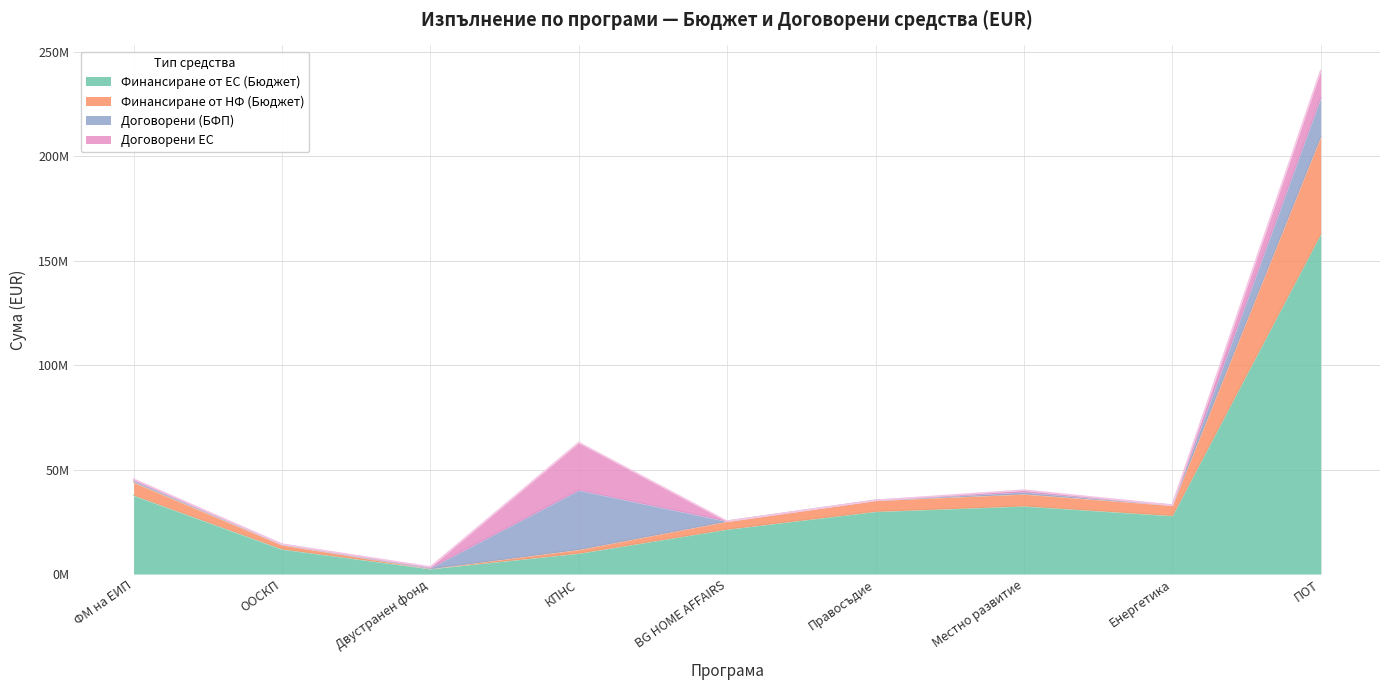

Does the chart display data point markers on the line(s)?

No